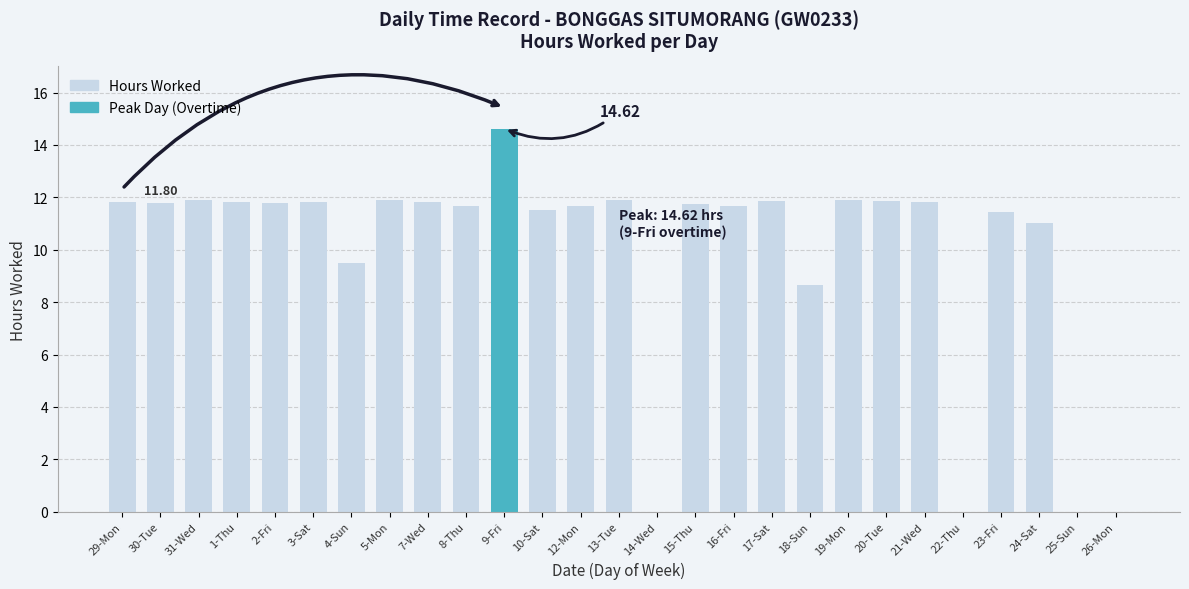

What is the sum of the values at 4-Sun and 3-Sat?

21.4